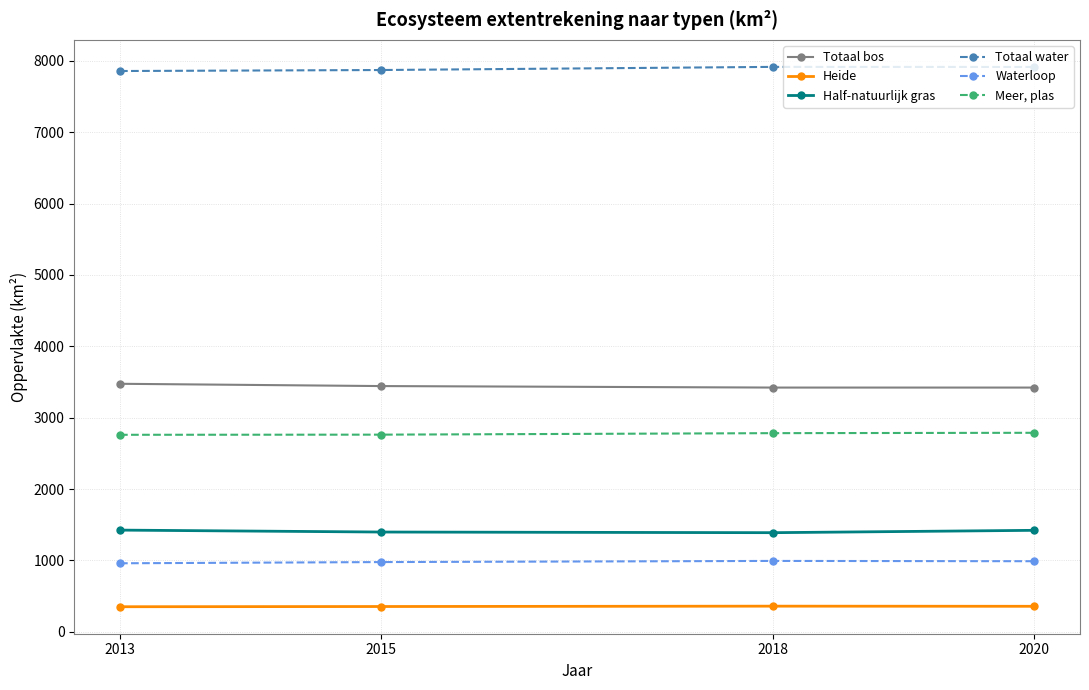

Rank the series at 2013 from lowest to highest value.

Heide, Waterloop, Half-natuurlijk gras, Meer, plas, Totaal bos, Totaal water